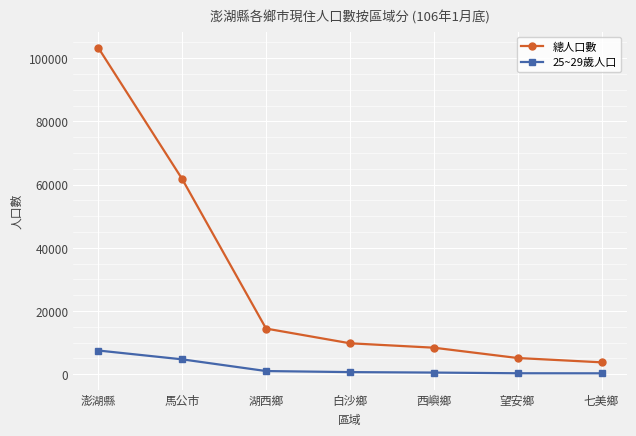

What are all the series names shown in the legend?

總人口數, 25~29歲人口